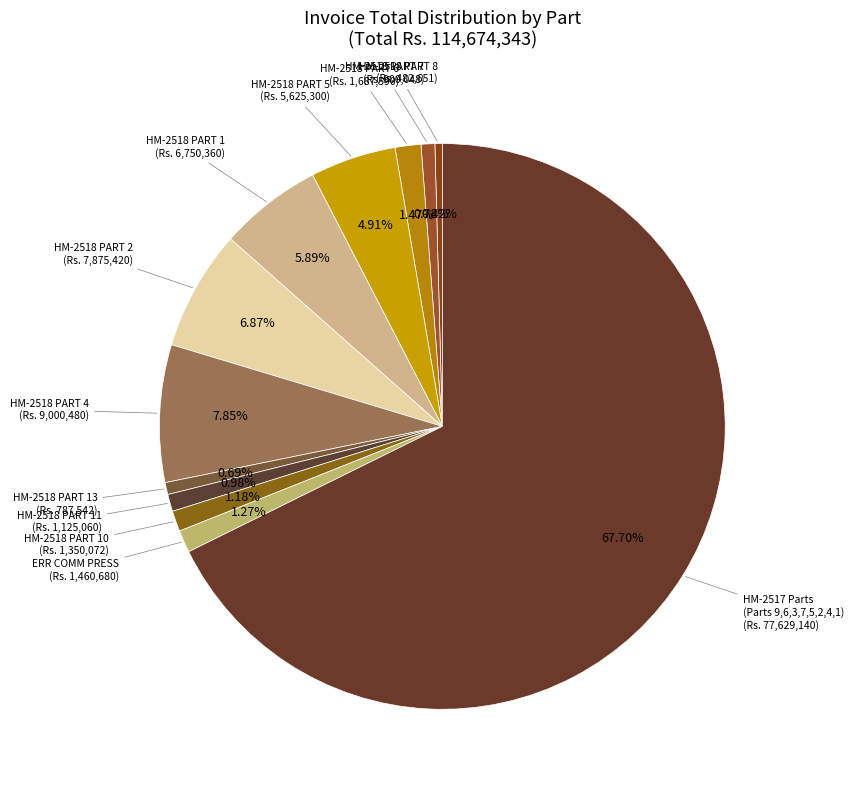

Count the number of slices in the pie.

12